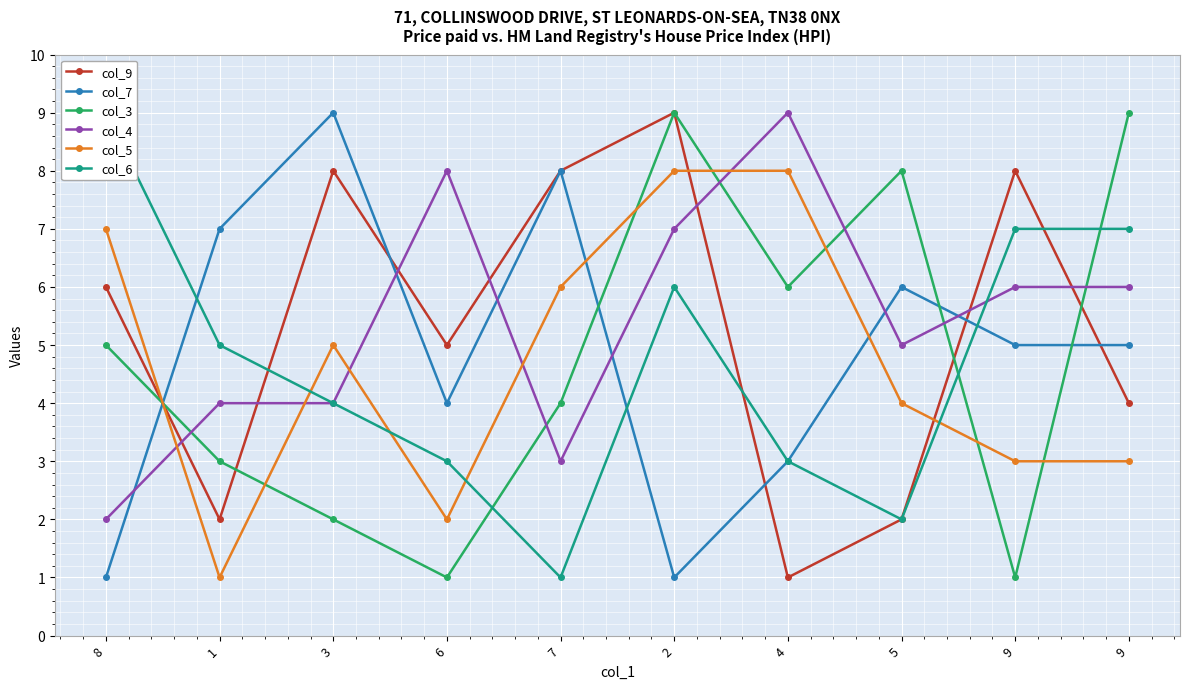

Reading left to right, extract all data points from this chart.

col_9: 6	2	8	5	8	9	1	2	8	4
col_7: 1	7	9	4	8	1	3	6	5	5
col_3: 5	3	2	1	4	9	6	8	1	9
col_4: 2	4	4	8	3	7	9	5	6	6
col_5: 7	1	5	2	6	8	8	4	3	3
col_6: 9	5	4	3	1	6	3	2	7	7